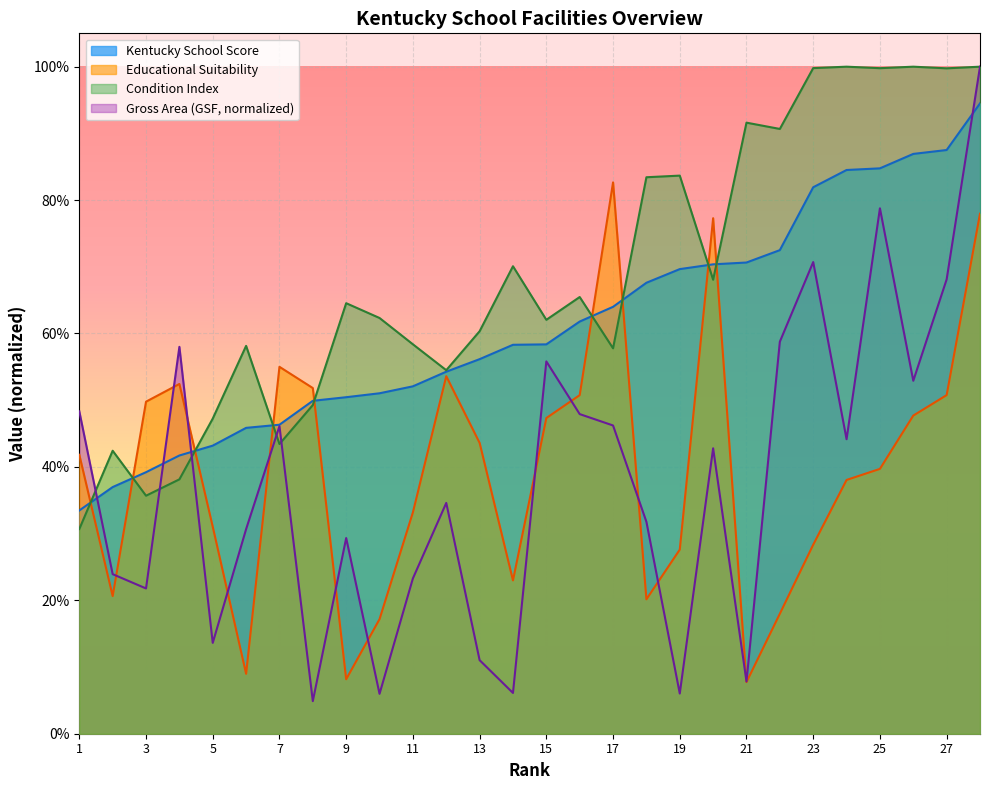

The value of Gross Area (GSF) at 20 is 0.6. True or false?

False